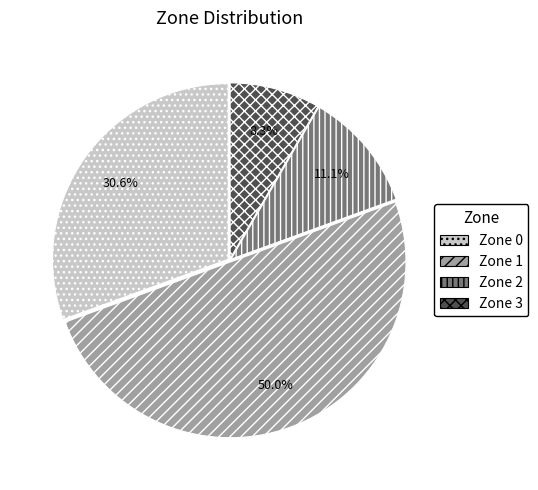

To the nearest percent, what is the combined percentage of Zone 0 and Zone 2?

42%